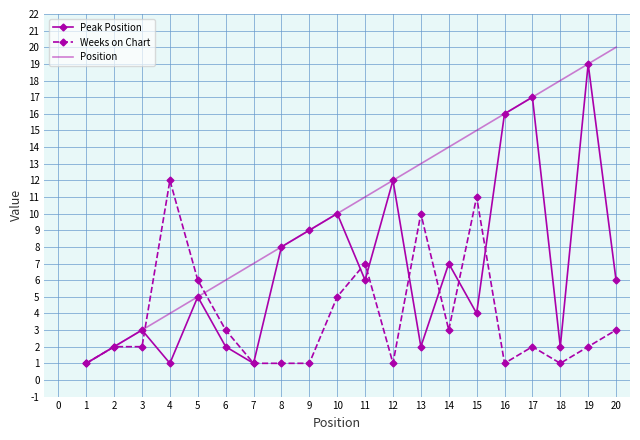

What is the highest value of the Position series?

20